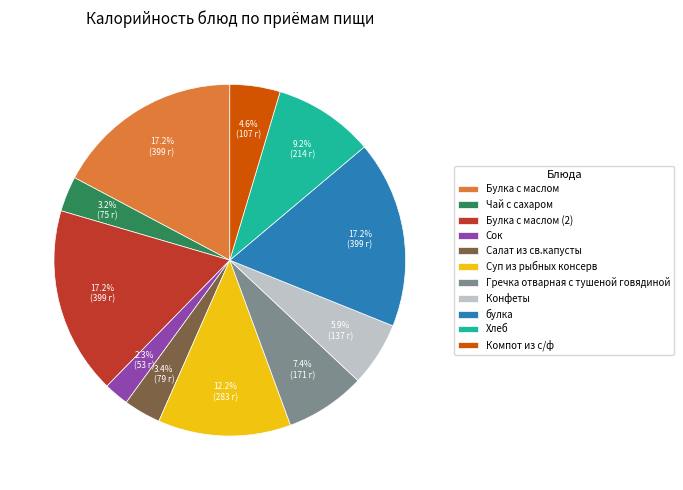

Which category has the smallest portion of the pie?

Сок